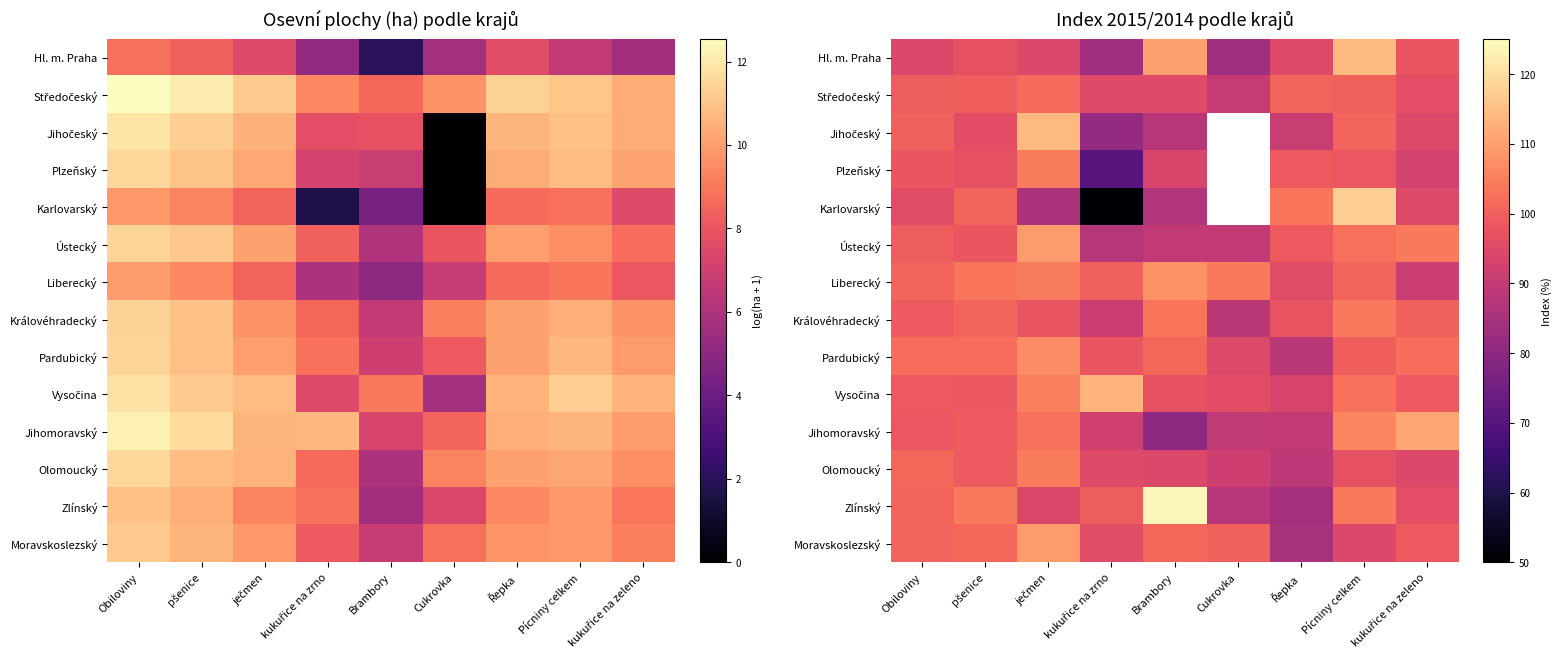

List the labels in order of Zlínský value, smallest first.

Řepka, Cukrovka, ječmen, kukuřice na zeleno, kukuřice na zrno, Obiloviny, pšenice, Pícniny celkem, Brambory